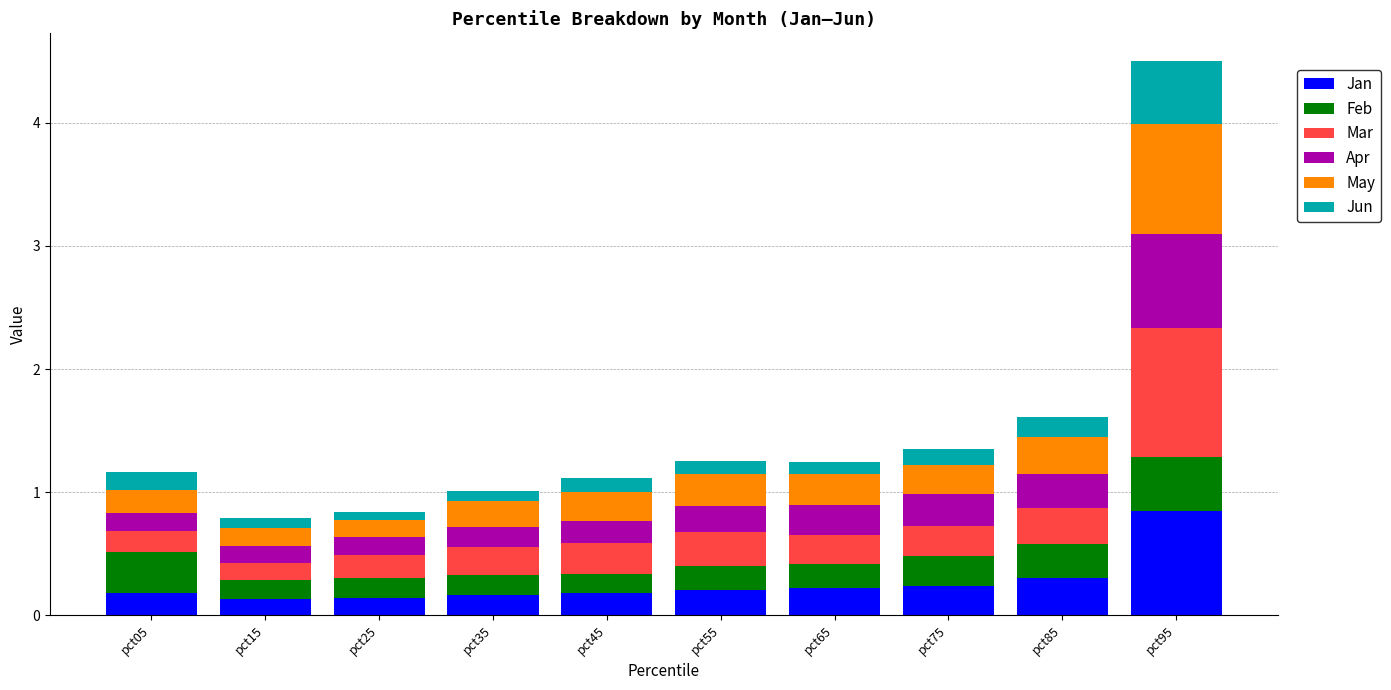

Count the Jan values in the range 0 to 1.

10